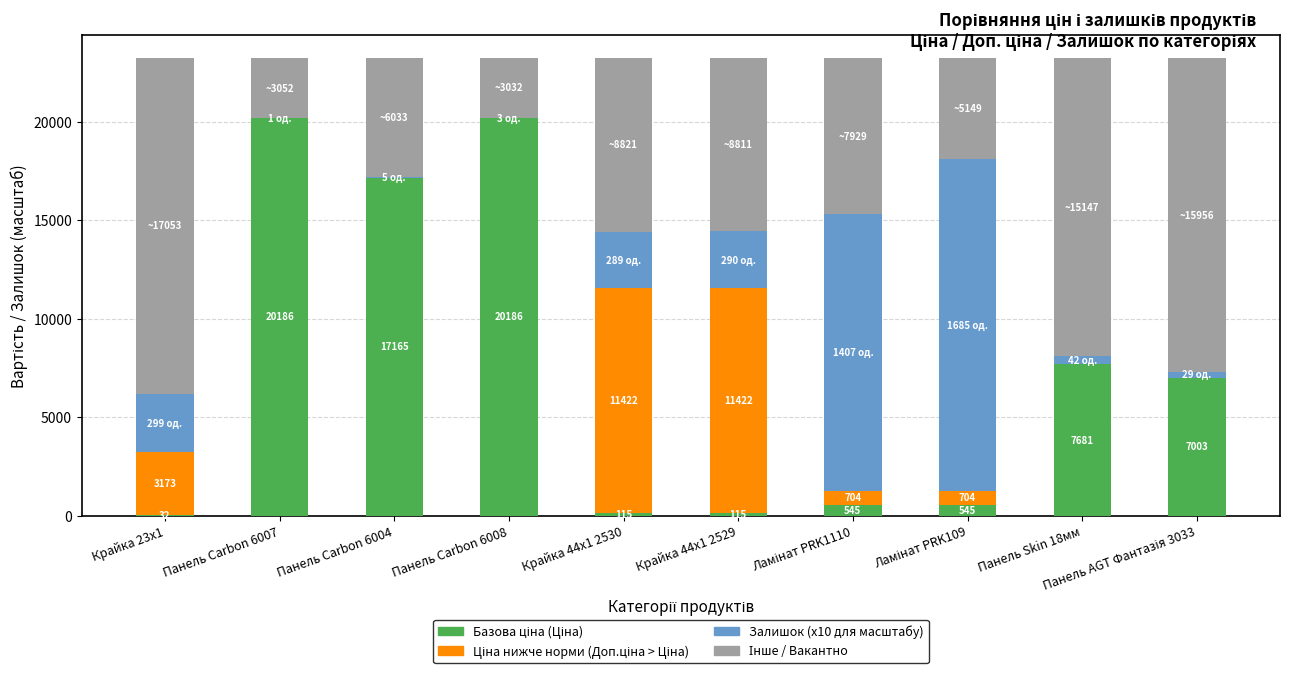

The value of Залишок x10 (Stock) at Панель AGT Фантазія 3033 is 290.0. True or false?

True